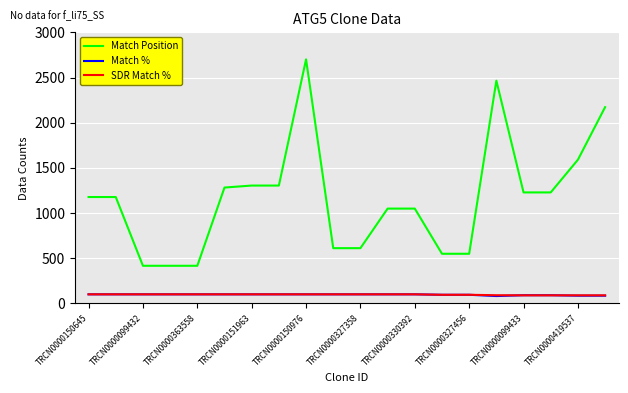

Is this an area chart (filled region under the line)?

No